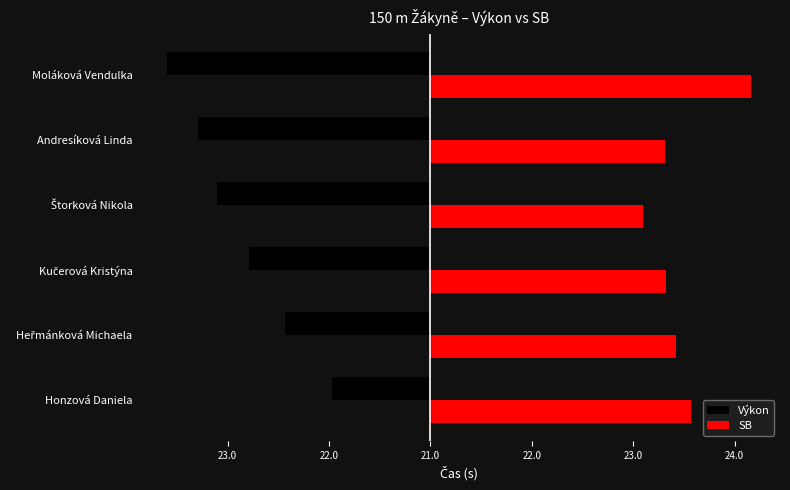

List the series in order of their overall mean, lowest first.

Výkon, SB